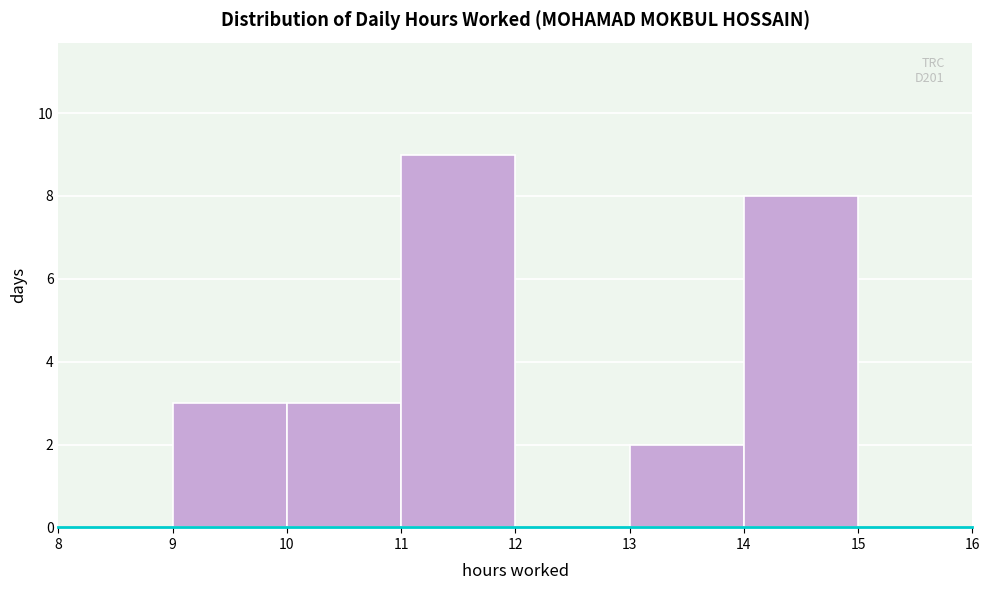

Which range on the x-axis has the tallest bar?

11 to 12